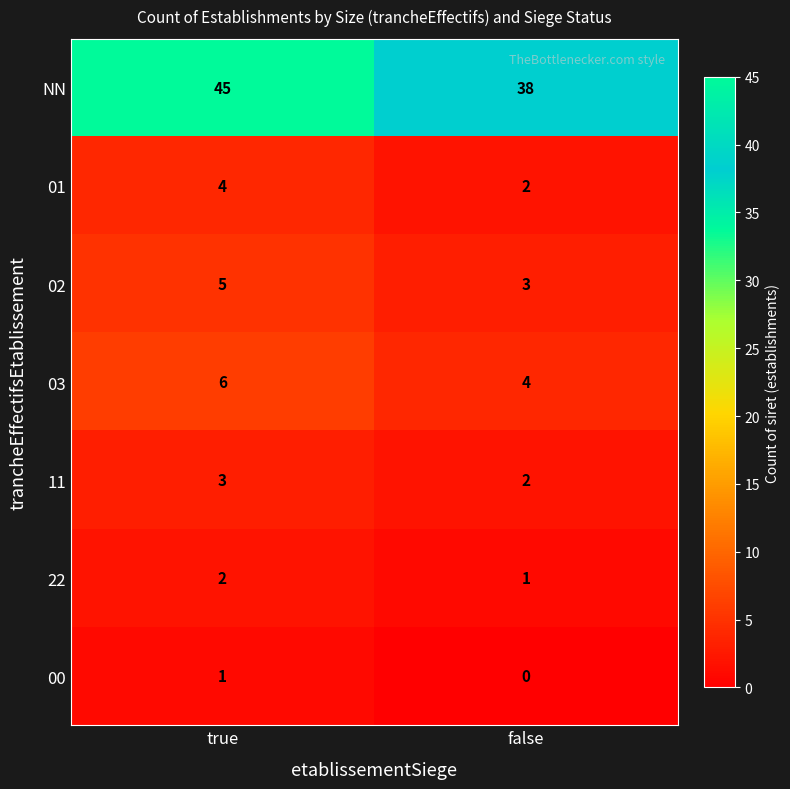

List the labels in order of NN value, largest first.

true, false